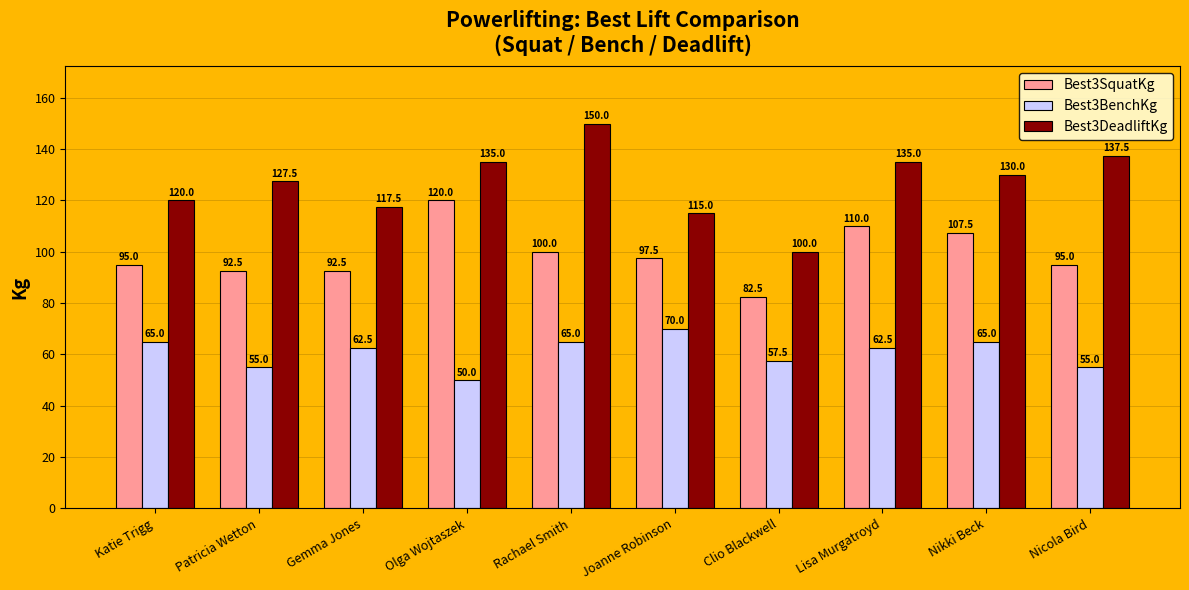

Which category has the lowest value across all series?

Olga Wojtaszek